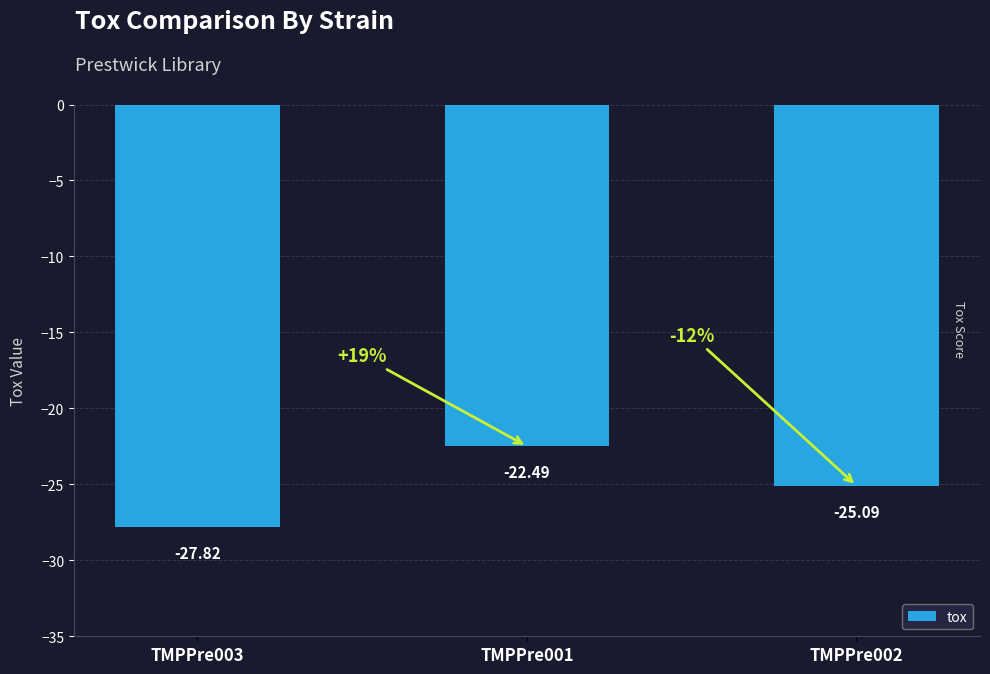

Reading right to left, what are all the values shown in this chart?

TMPPre002=-25.1	TMPPre001=-22.5	TMPPre003=-27.8